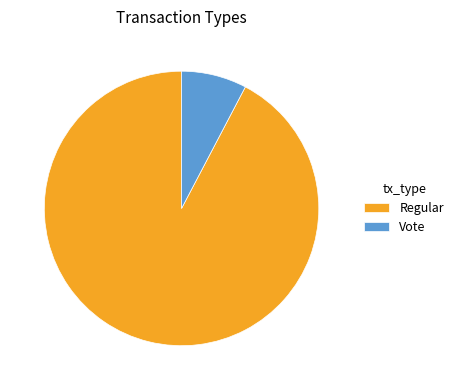

Count the number of slices in the pie.

2